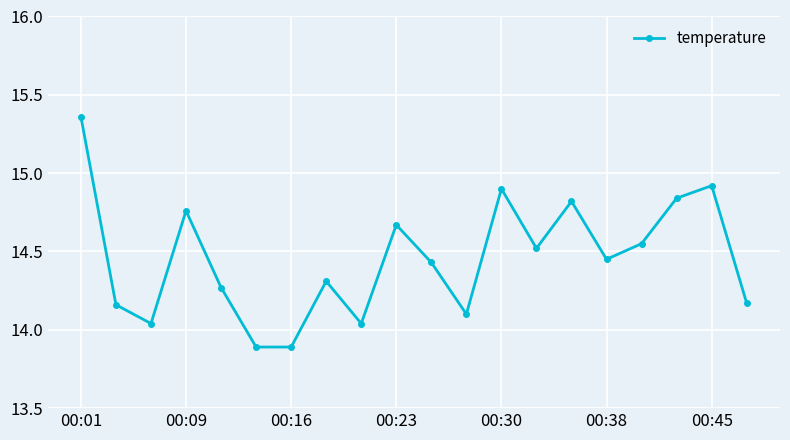

What is the value of the 7th point from the left?

13.9